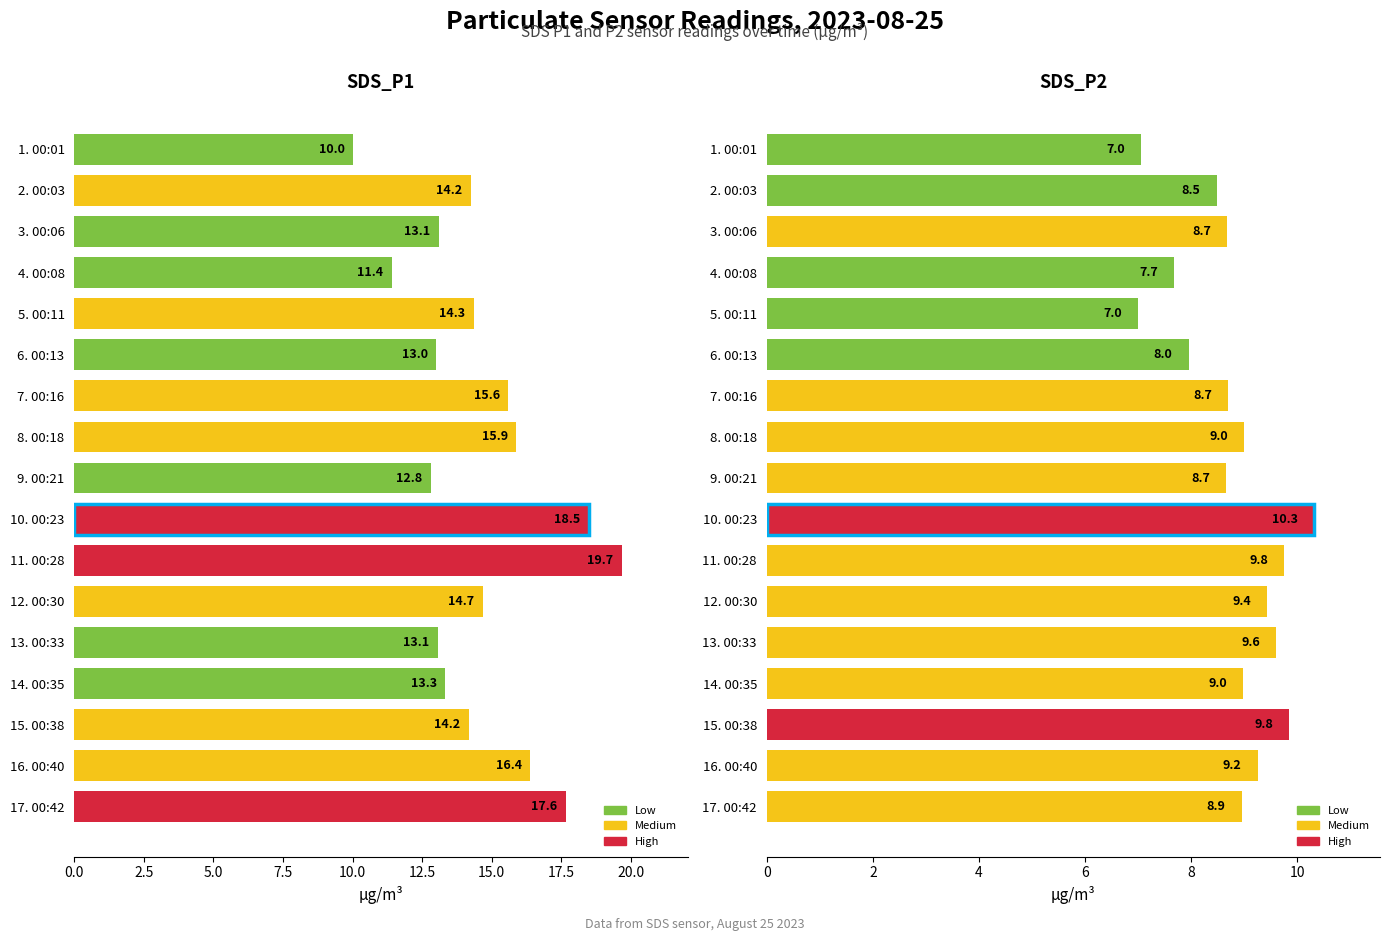

What is the difference between the second highest and second lowest values in the SDS_P2 series?

2.8